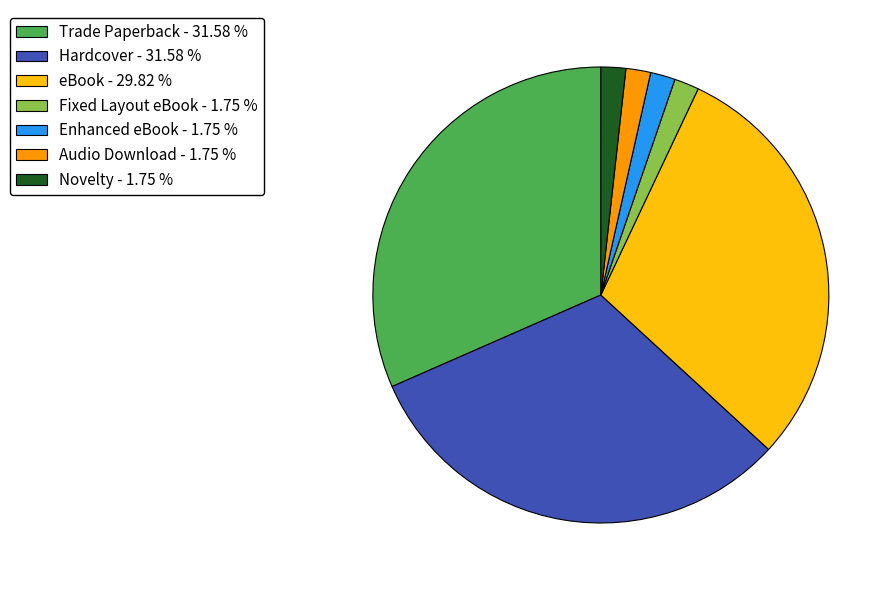

Does Enhanced eBook - 1.75 % account for over 50% of the chart?

No